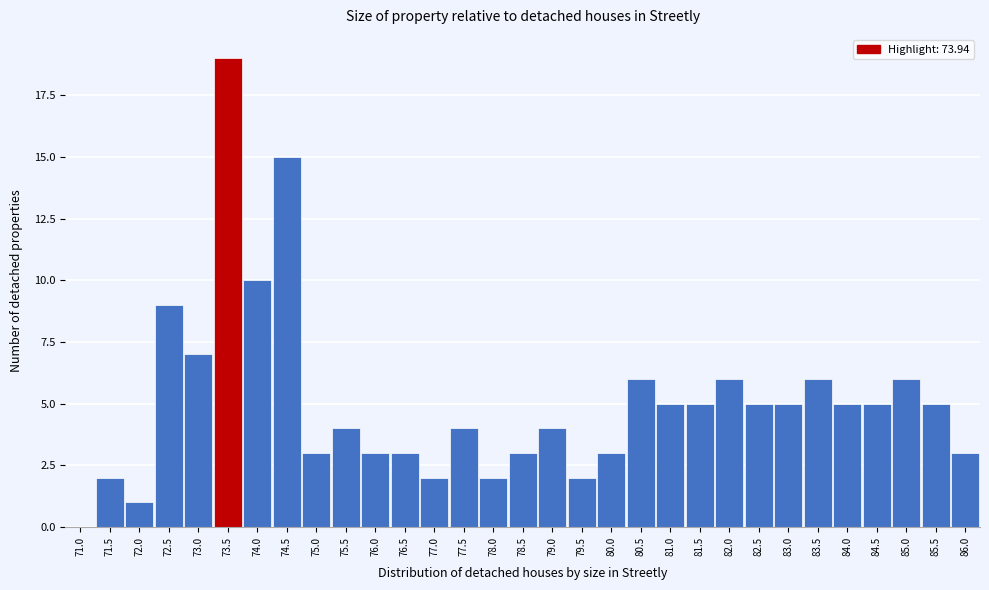

Which has a higher value, 78.5 or 77.5?

77.5